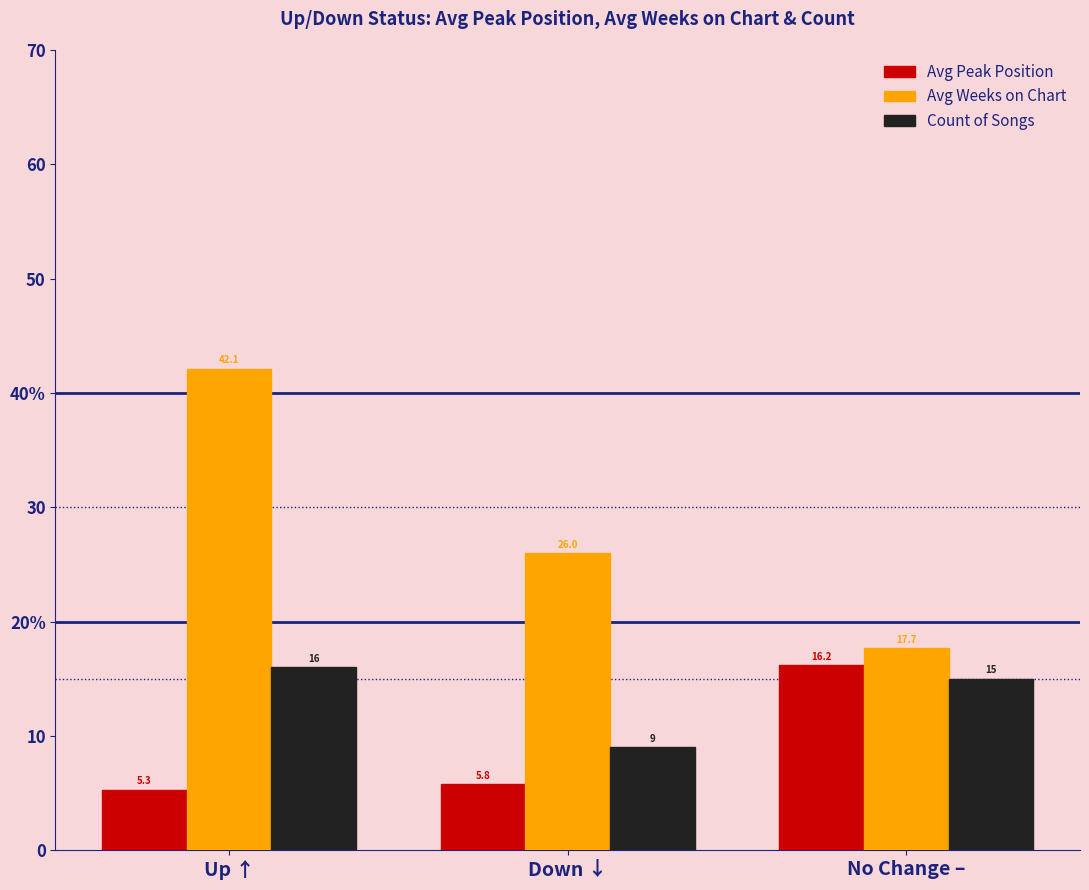

Which series has the largest total across all categories?

Avg Weeks on Chart